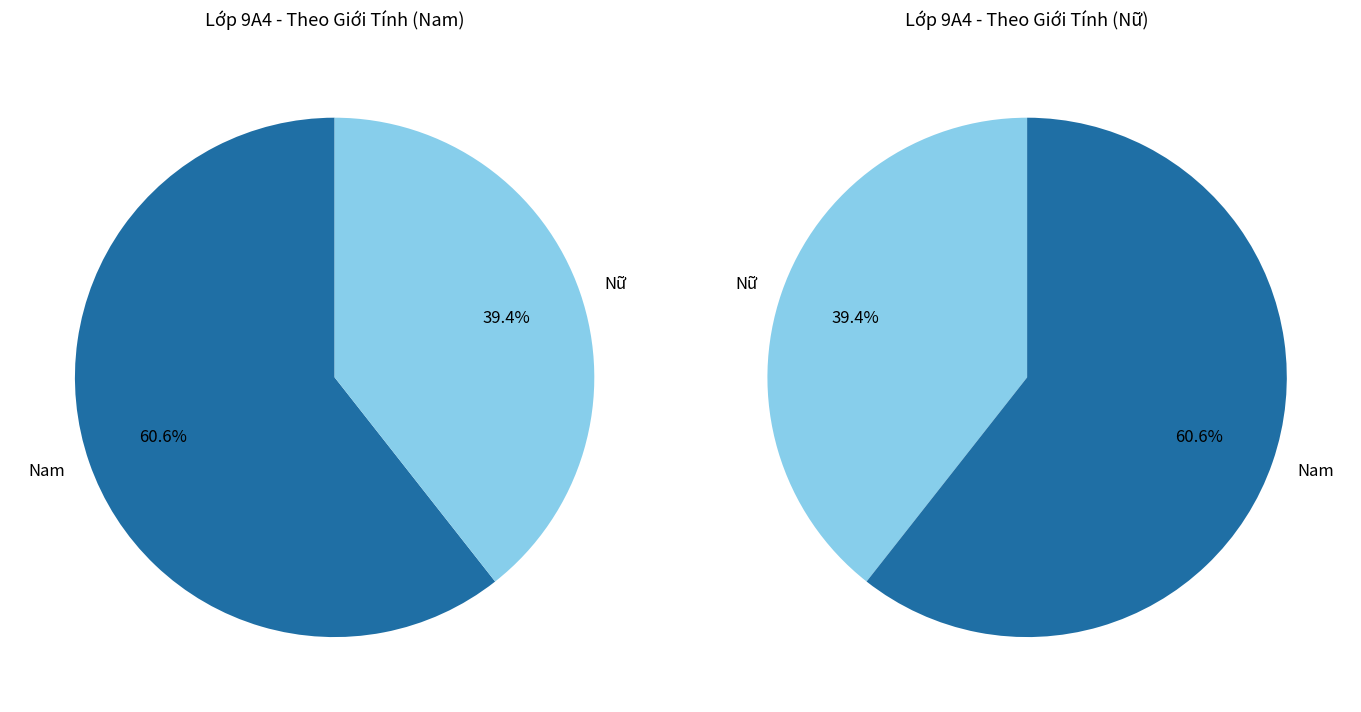

How many segments does this pie chart have?

2